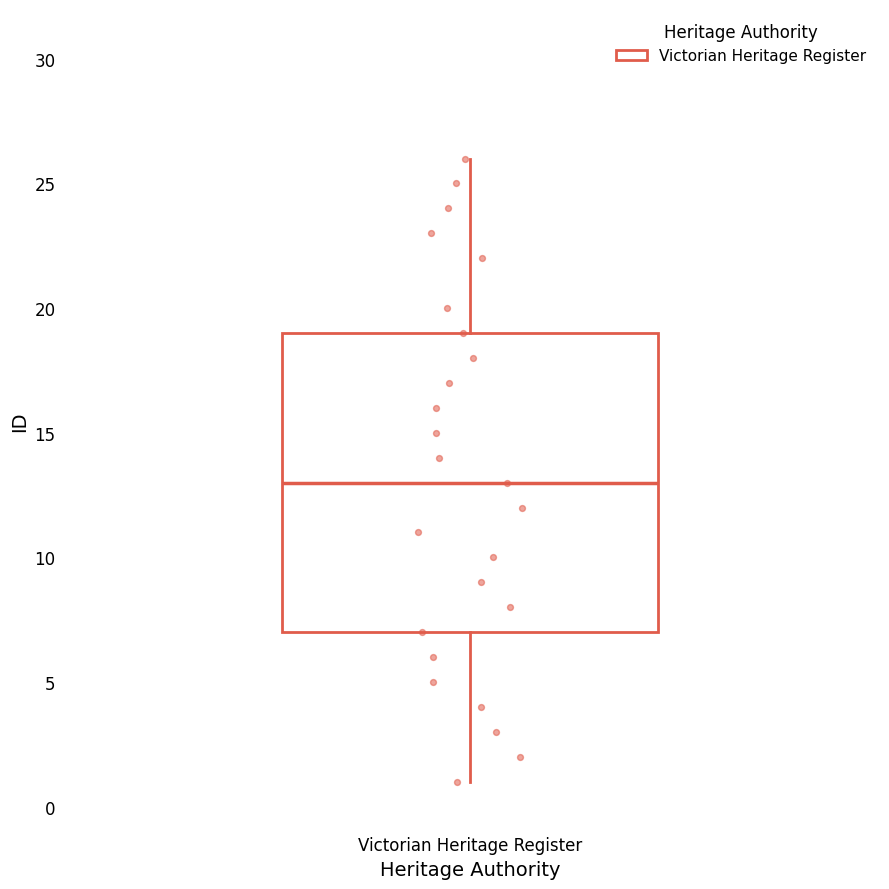

Transcribe this box plot: give where the median line is, the range the box spans, and where the two whiskers end, as read against the y-axis. The values are not printed on the chart, so give them approximately, as read against the axis.

median 13, box 7 to 19, whiskers 1 to 26